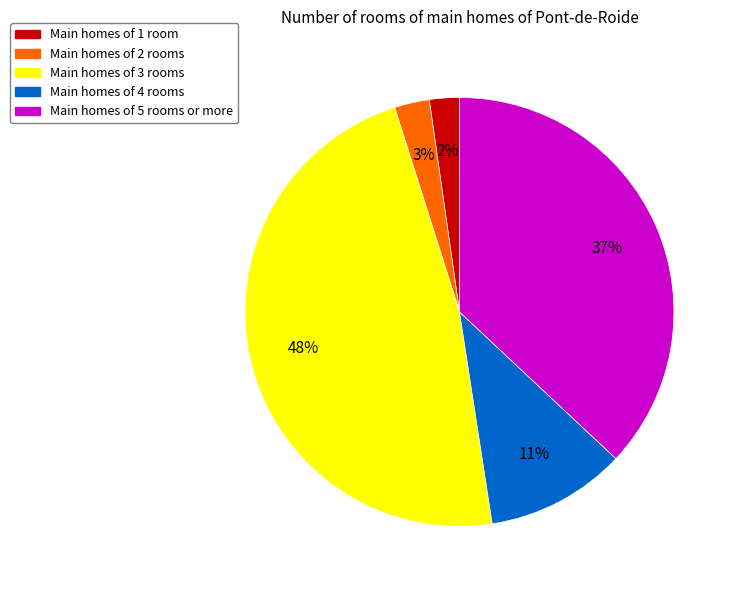

Which slice is the largest?

Main homes of 3 rooms